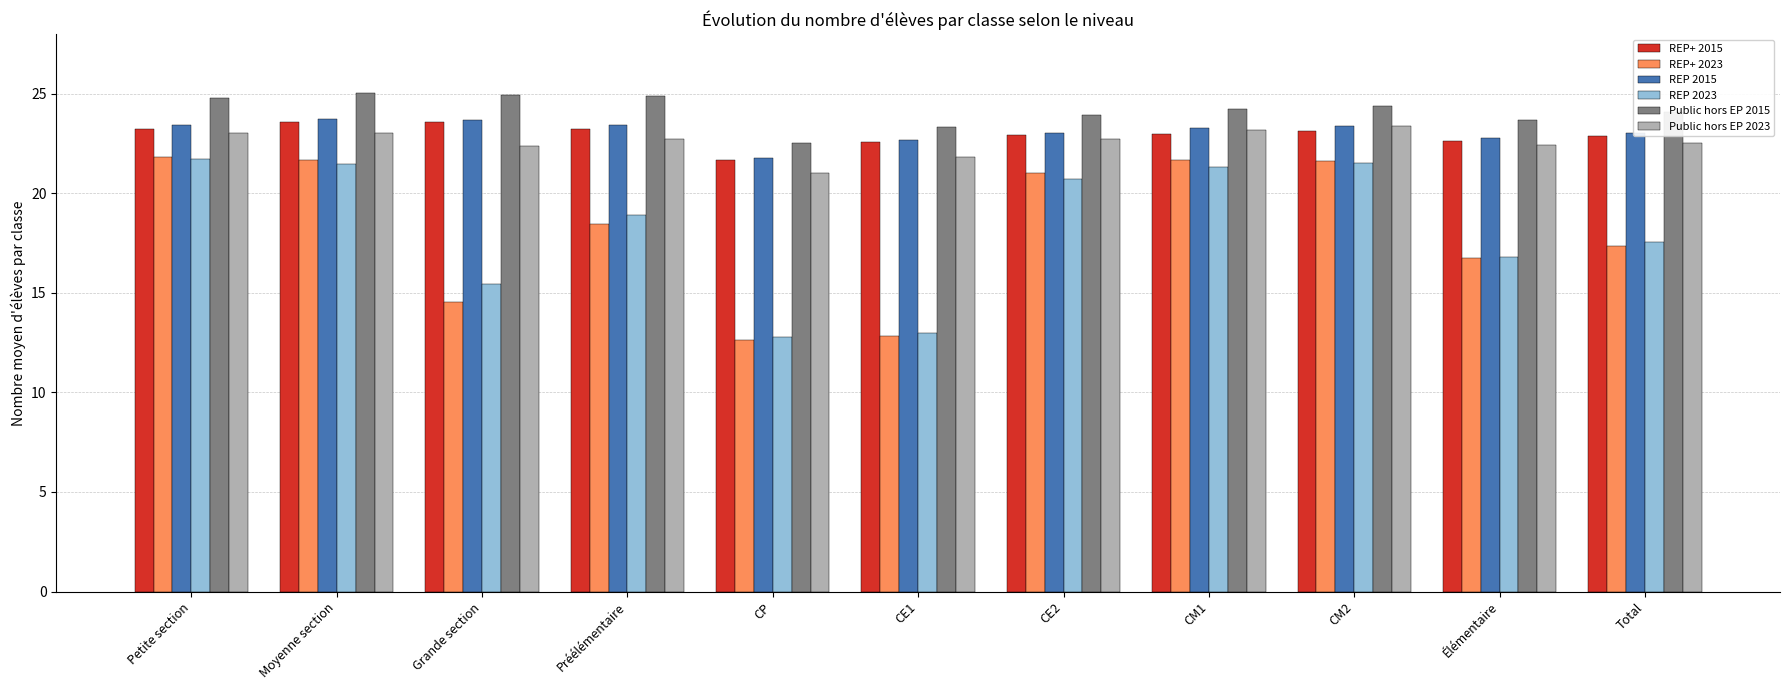

Is the value of Public hors EP 2015 at Petite section greater than the value of REP 2015 at Petite section?

Yes